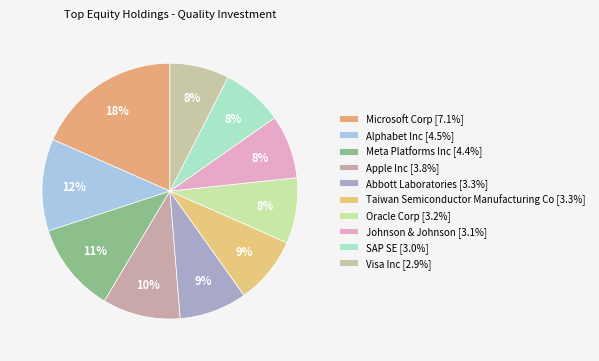

Rank the categories by value from lowest to highest.

Visa Inc, SAP SE, Johnson & Johnson, Oracle Corp, Abbott Laboratories, Taiwan Semiconductor Manufacturing Co, Apple Inc, Meta Platforms Inc, Alphabet Inc, Microsoft Corp